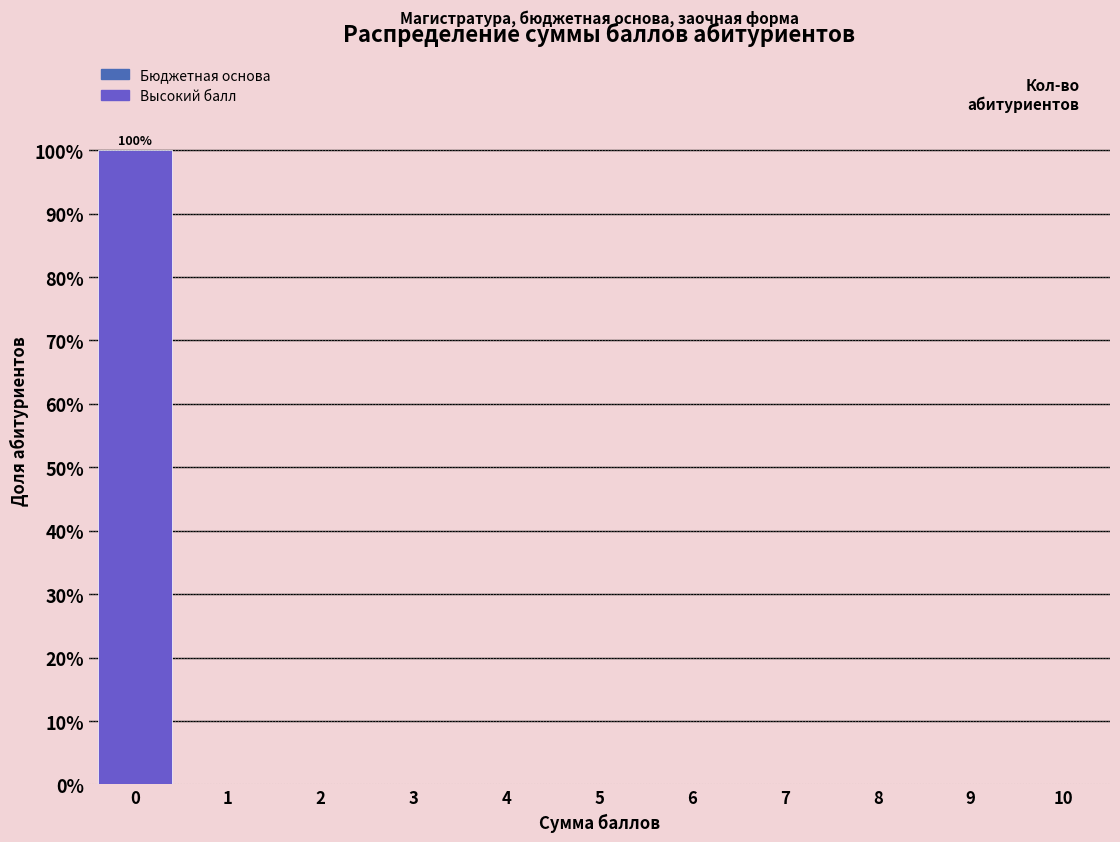

Which range on the x-axis has the tallest bar?

-0.5 to 0.5